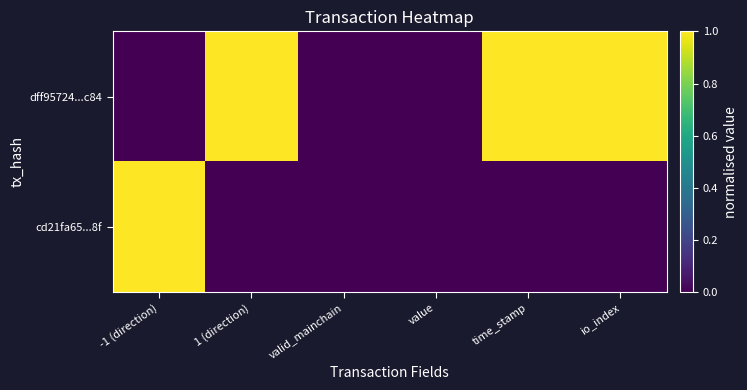

Which has a higher value, valid_mainchain or time_stamp?

time_stamp